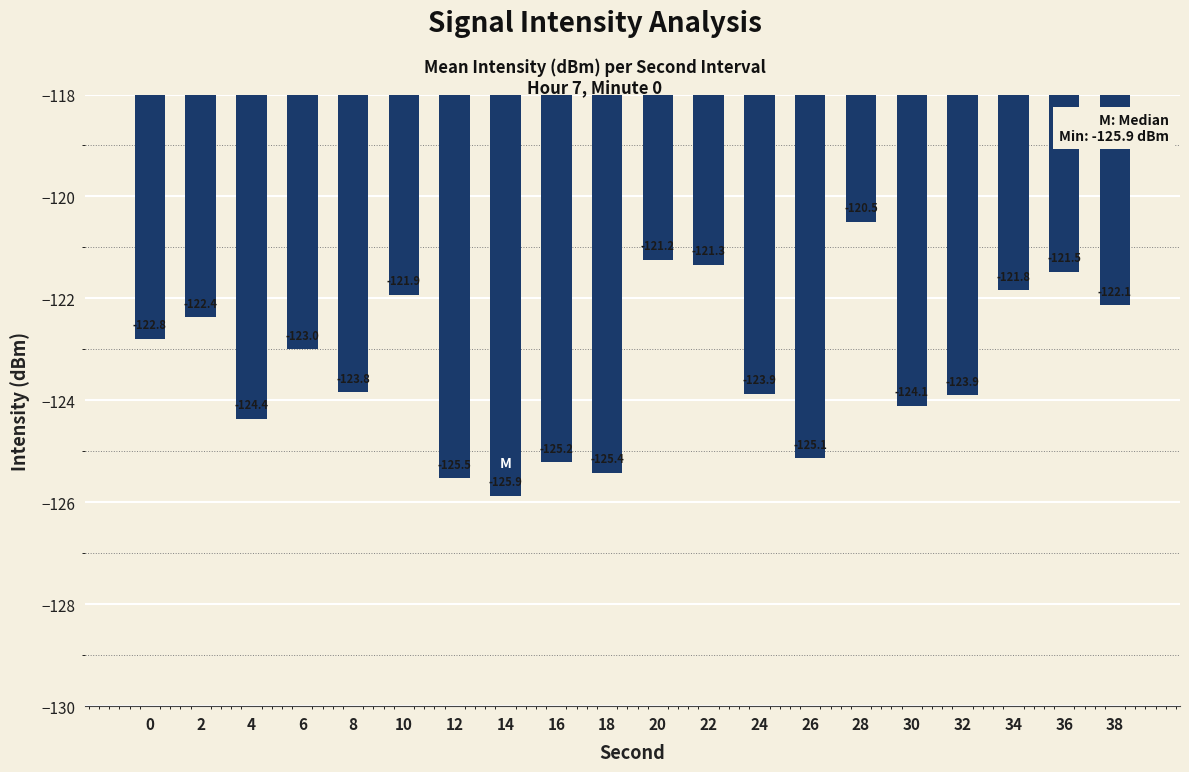

How many values are below -122?

14